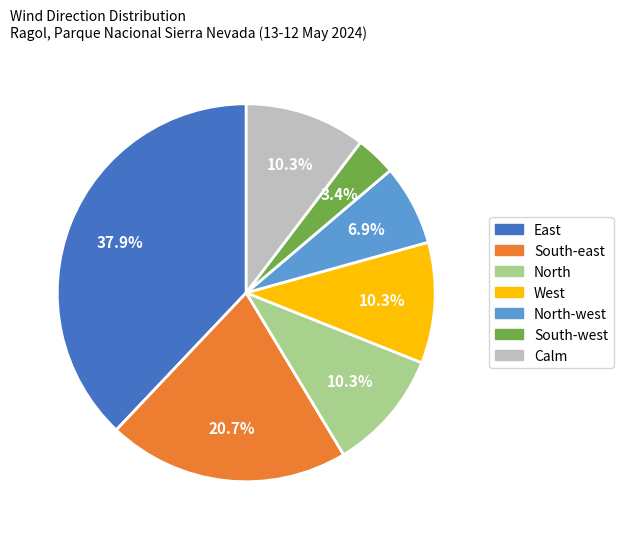

Is there a majority slice in this chart?

No